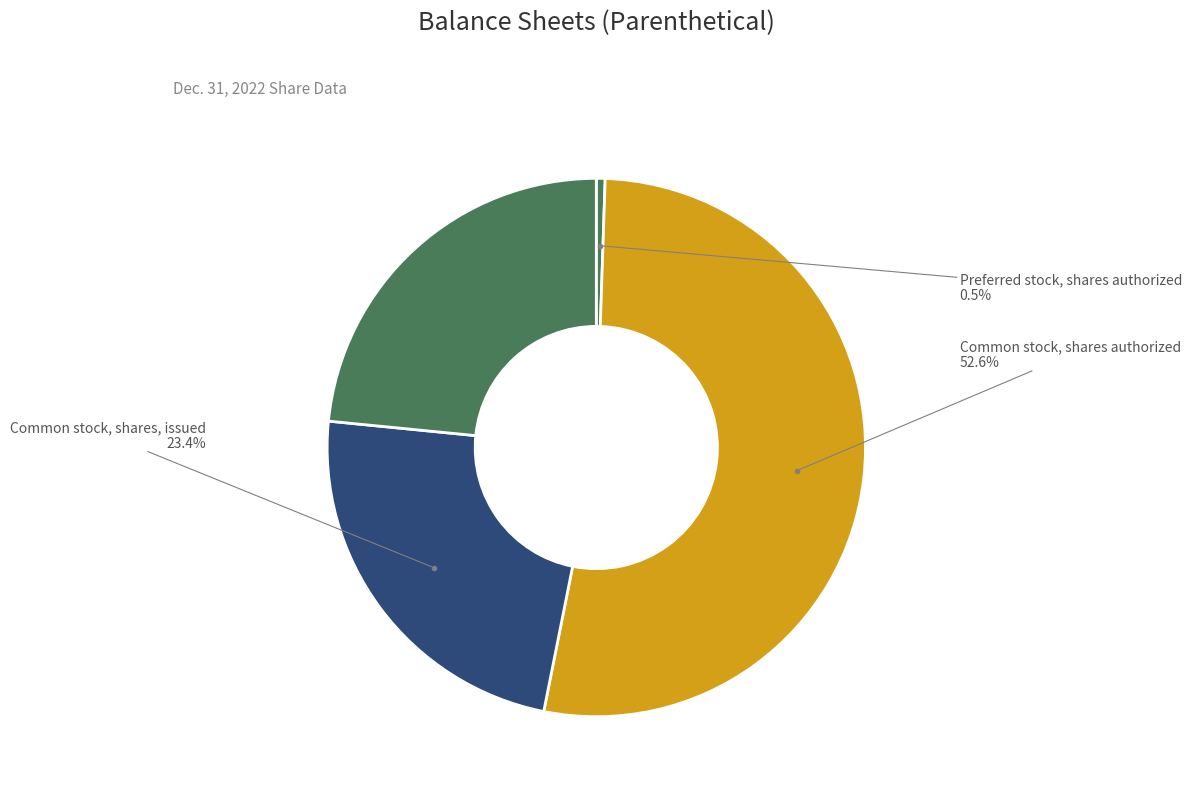

What is the majority slice?

Common stock, shares authorized